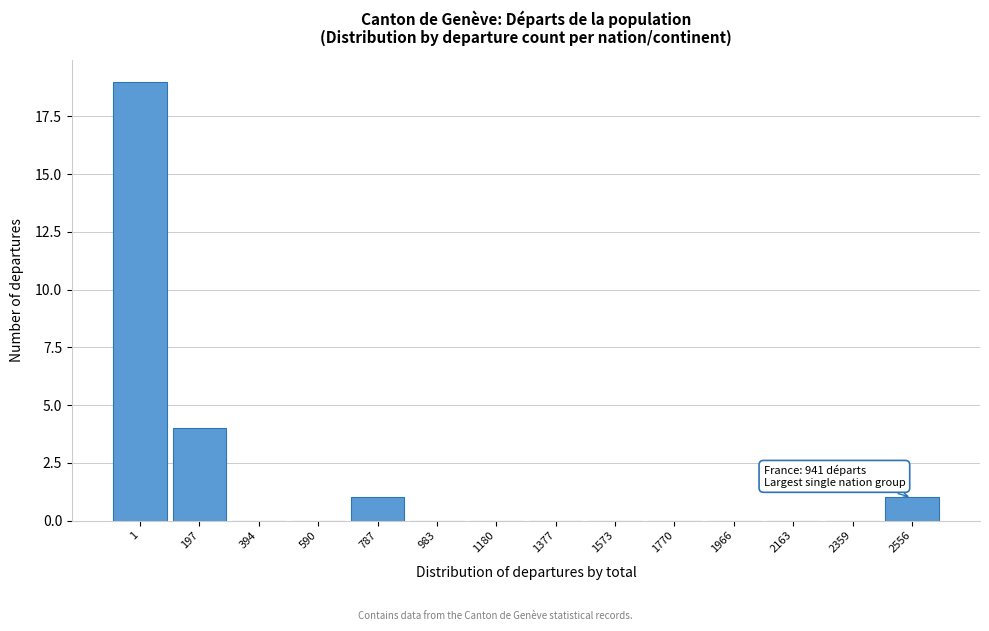

Reading left to right, transcribe all the data shown in this chart.

1=19	197=4	394=0	590=0	787=1	983=0	1180=0	1377=0	1573=0	1770=0	1966=0	2163=0	2359=0	2556=1